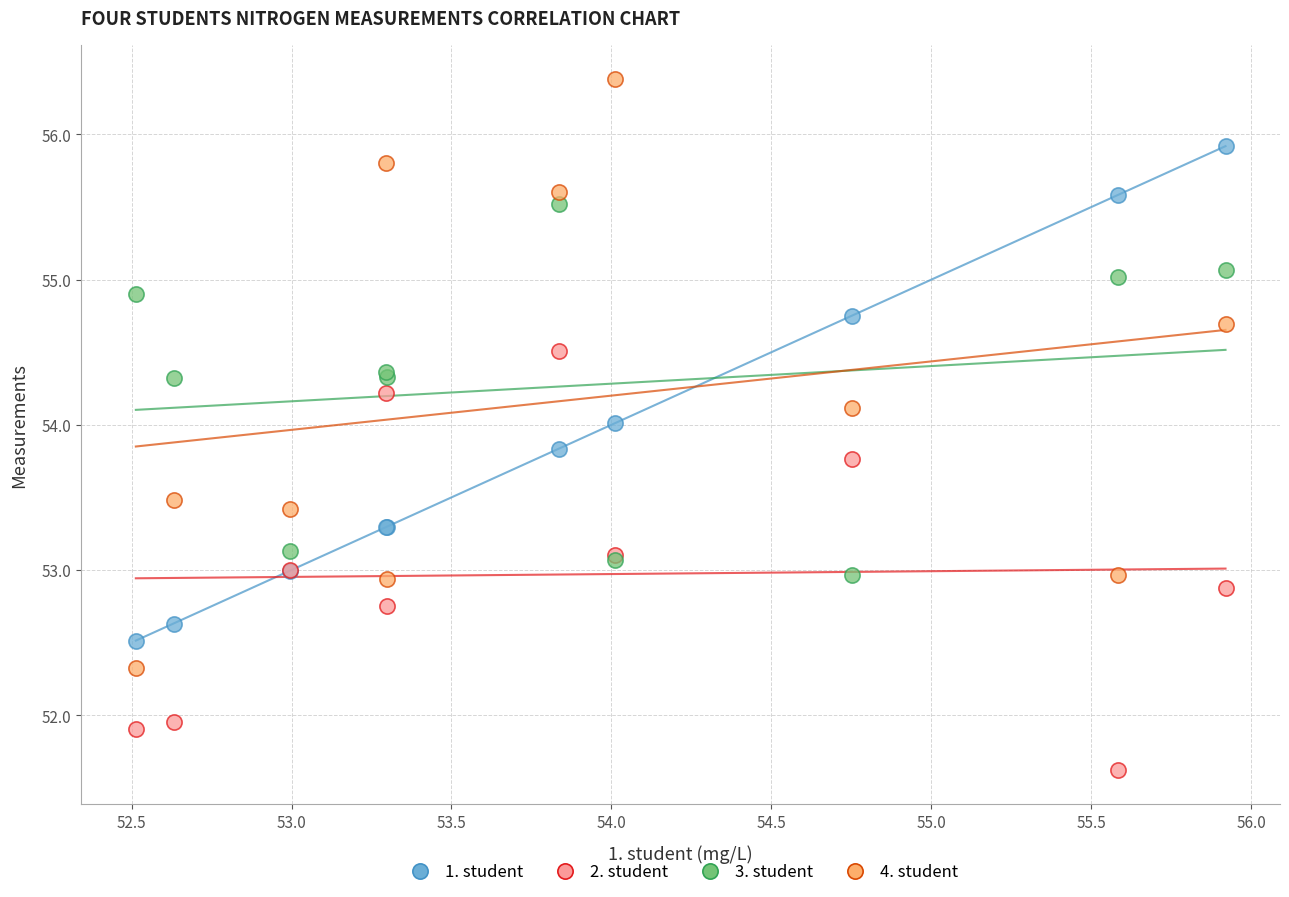

Which series contains the highest Y value?

4. student